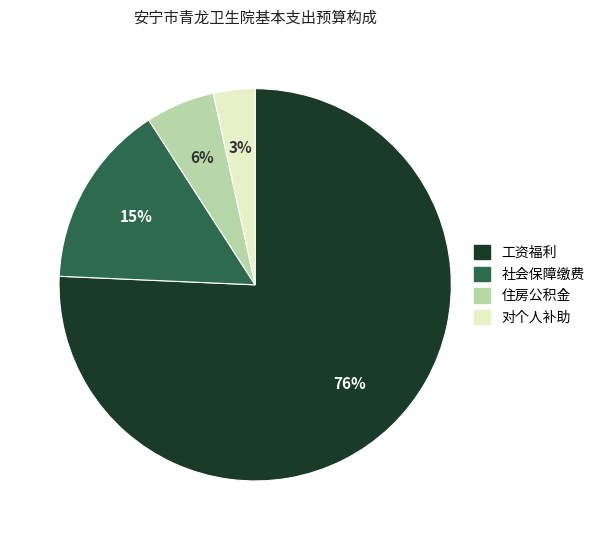

How many slices are in this pie chart?

4